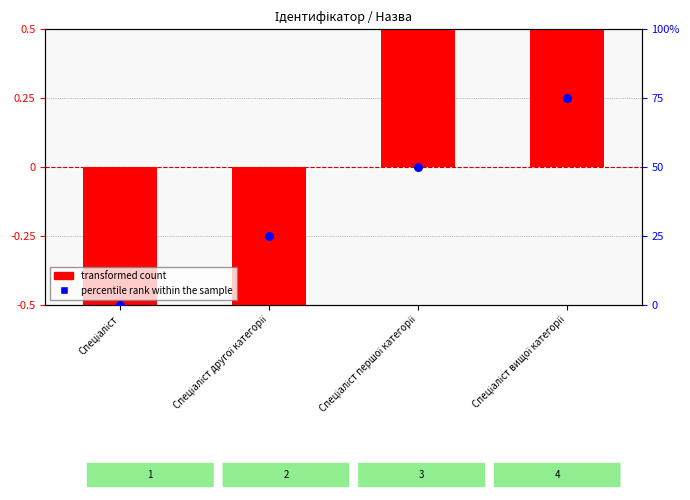

Between Спеціаліст and Спеціаліст другої категорії, which is larger?

Спеціаліст другої категорії